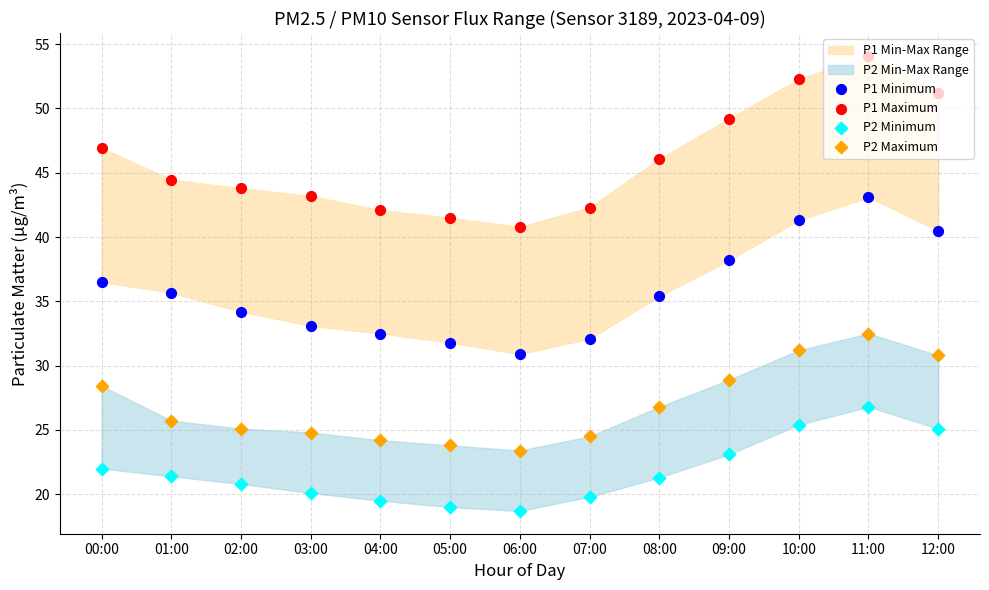

What is the total value across all series at 08:00?

129.6